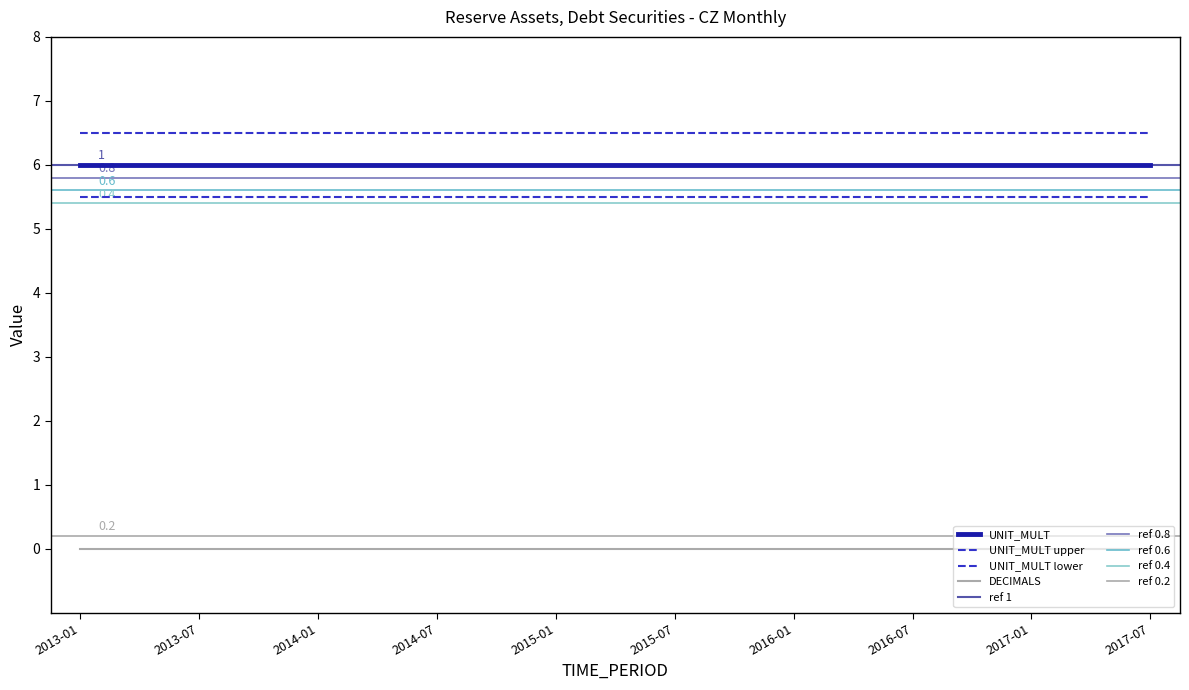

True or false: DECIMALS has a value of 0 at 2015-07.

True